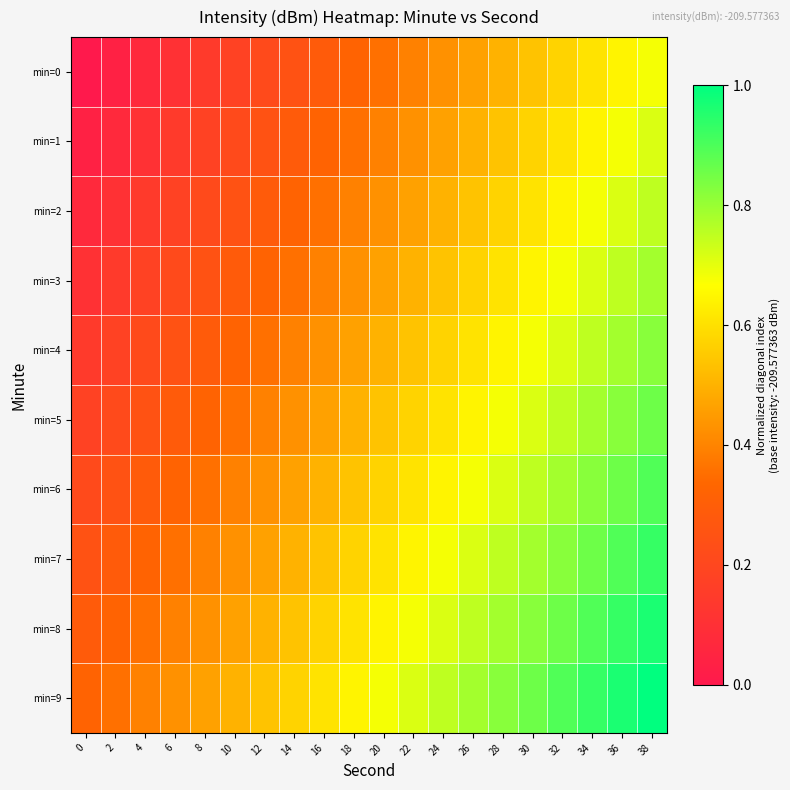

What is the total value across all series at 20?

5.2